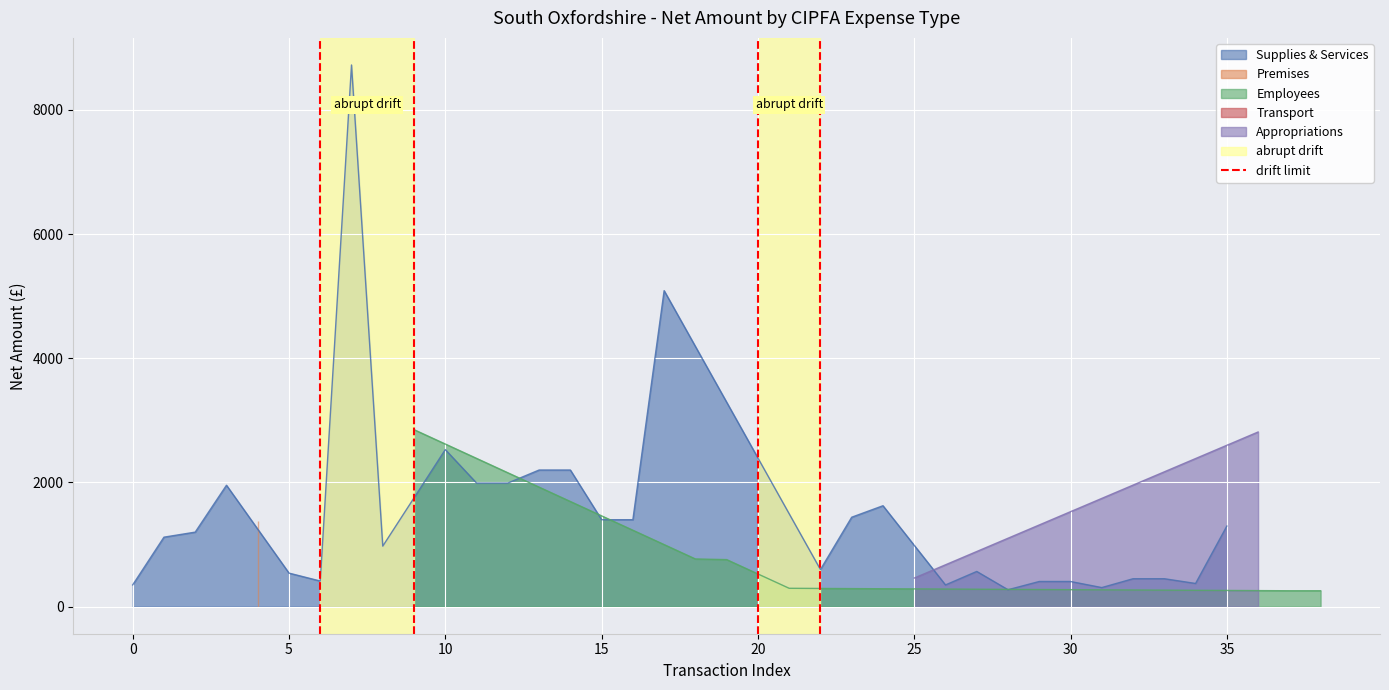

The value of Supplies & Services at 10 is 2528.8. True or false?

True